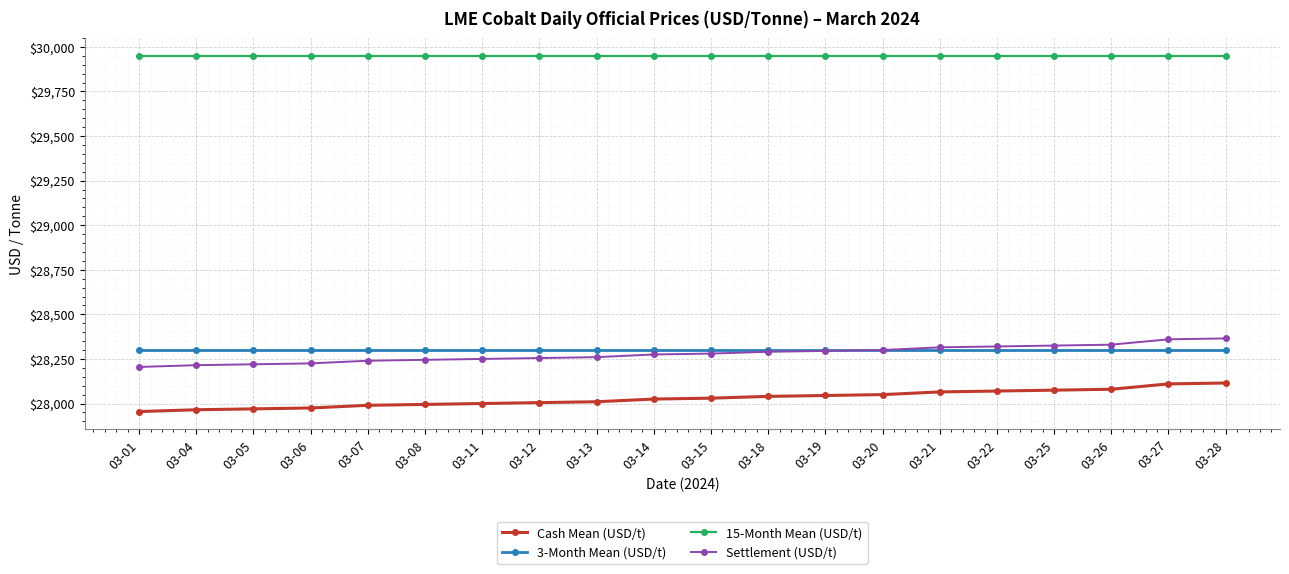

Is it true that Settlement (USD/t) equals 17886 at 03-14?

False